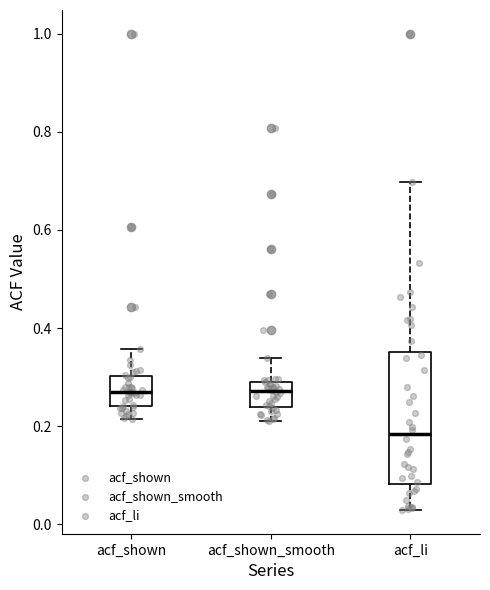

Reading left to right, read every box against the y-axis: the position of its median line, the range the box covers, and the ends of its whiskers. The values are not printed on the chart, so give them approximately, as read against the axis.

acf_shown: median 0.28, box 0.24 to 0.30, whiskers 0.22 to 0.36
acf_shown_smooth: median 0.28, box 0.24 to 0.30, whiskers 0.22 to 0.34
acf_li: median 0.18, box 0.08 to 0.36, whiskers 0.02 to 0.70